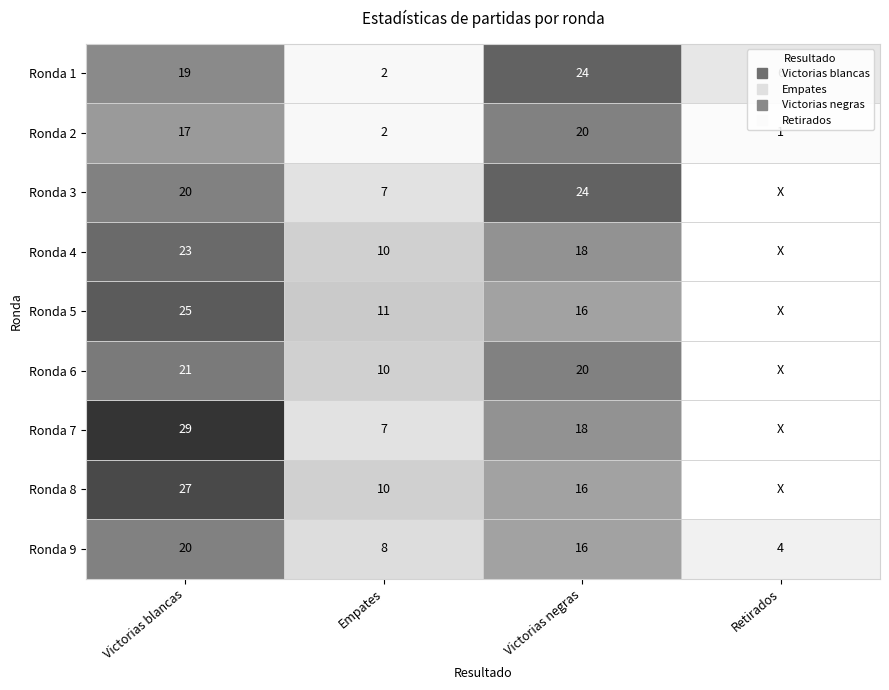

Count the number of categories in the chart.

4